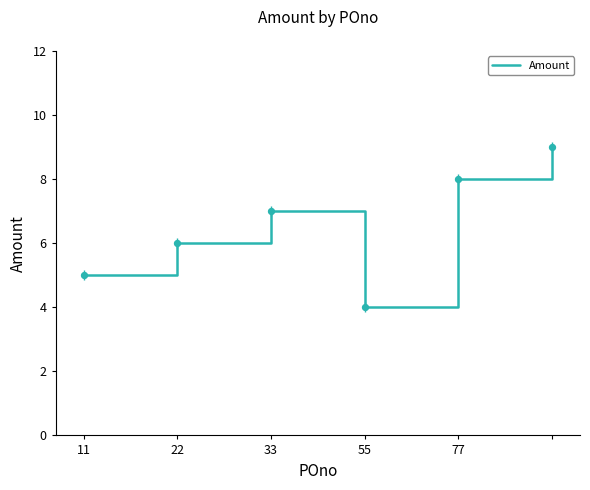

What is the change in value from 22 to 5?

+3